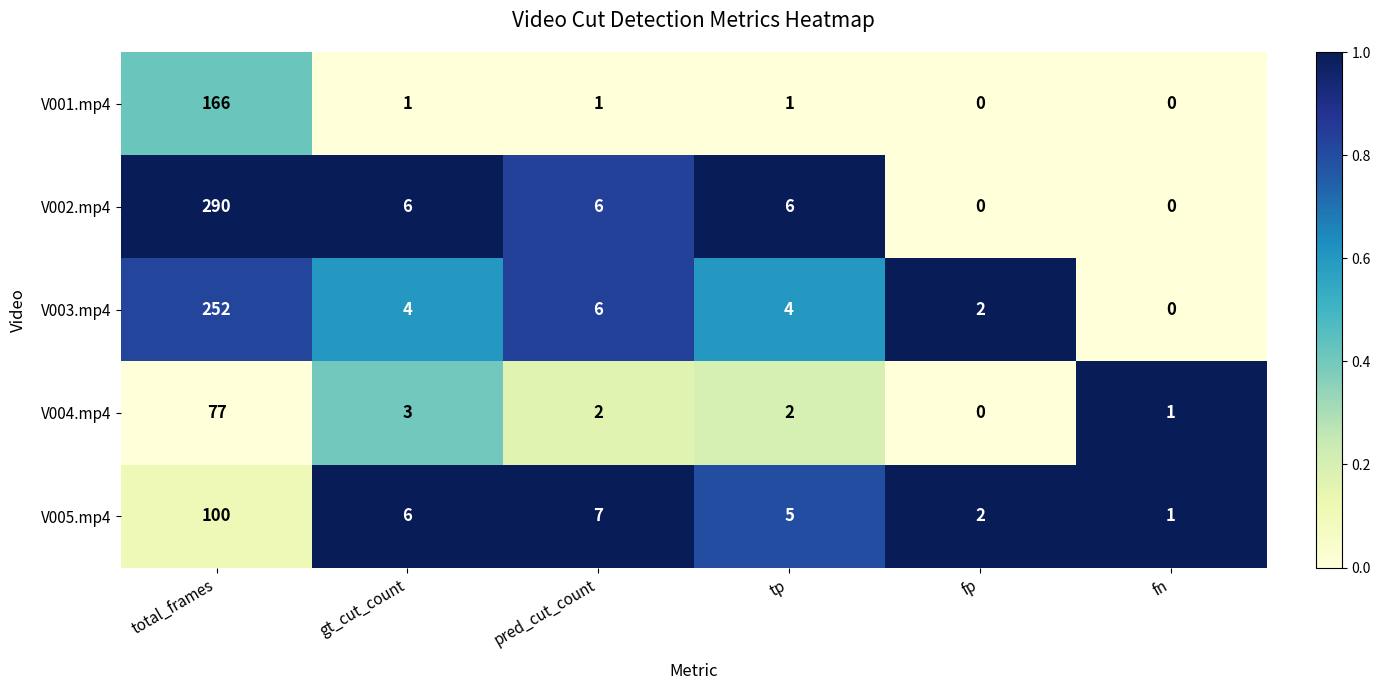

What is the average value of the V005.mp4 series?

20